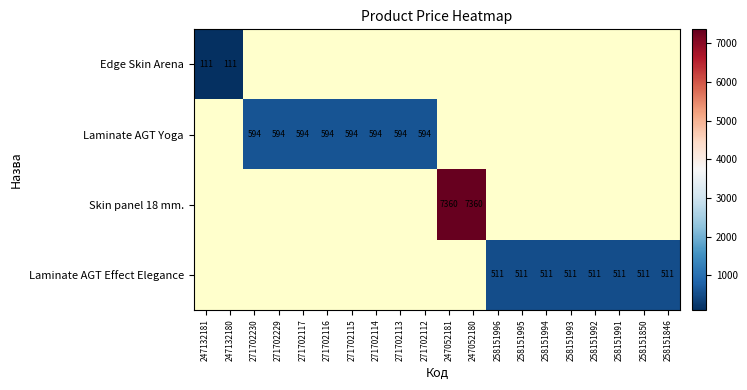

What is the smallest value displayed?

110.5